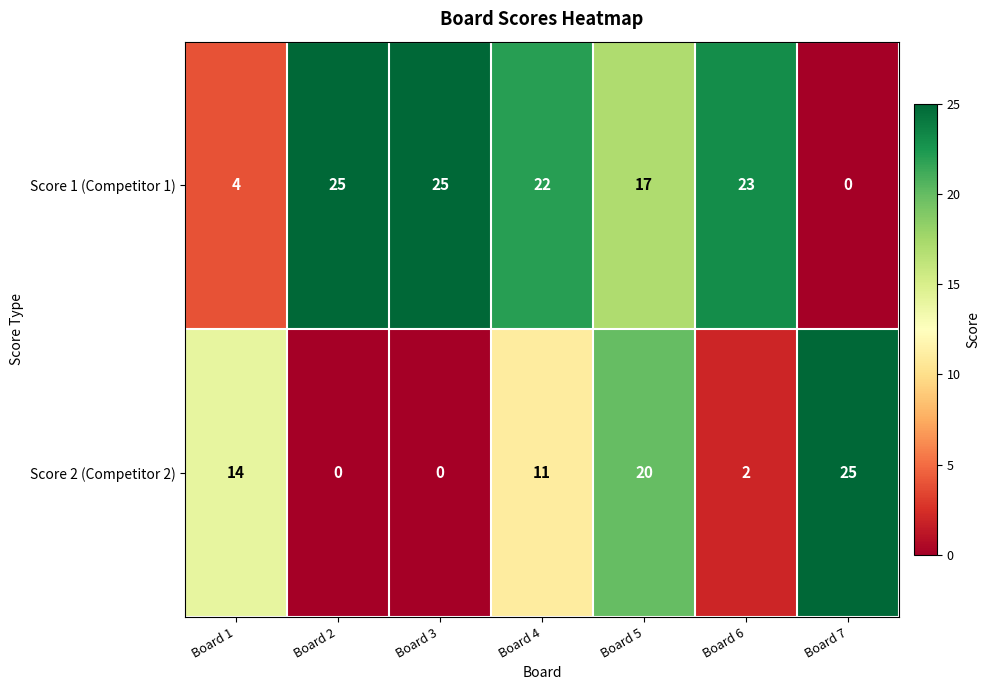

What is the total value across all series at Board 4?

33